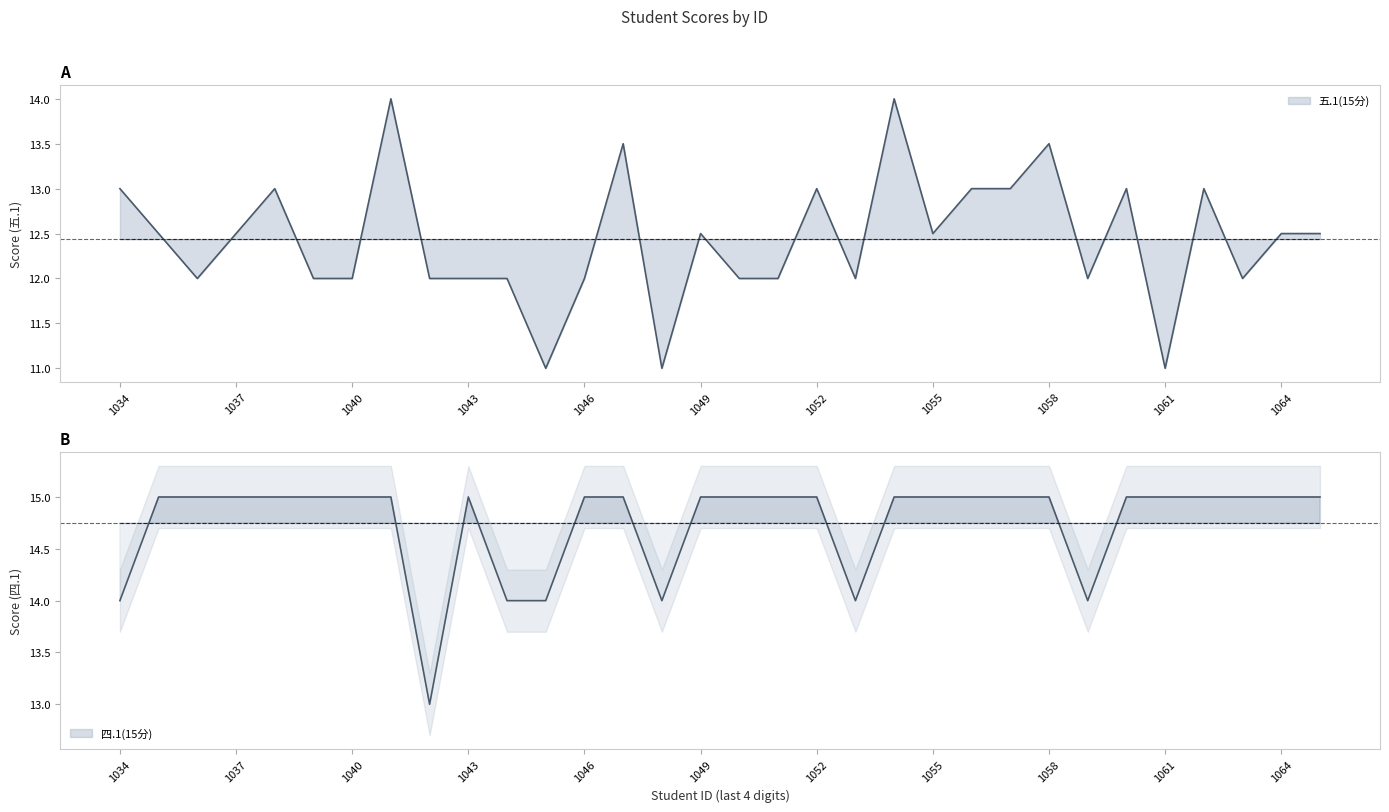

How many distinct data groups are displayed?

2